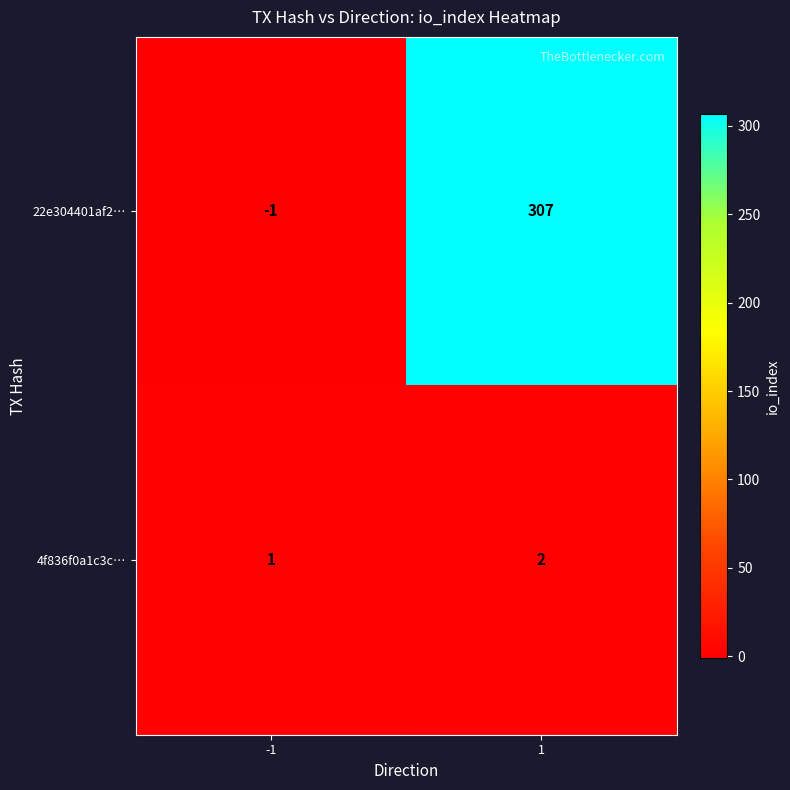

True or false: 4f836f0a1c3c… has a value of 1 at -1.

True